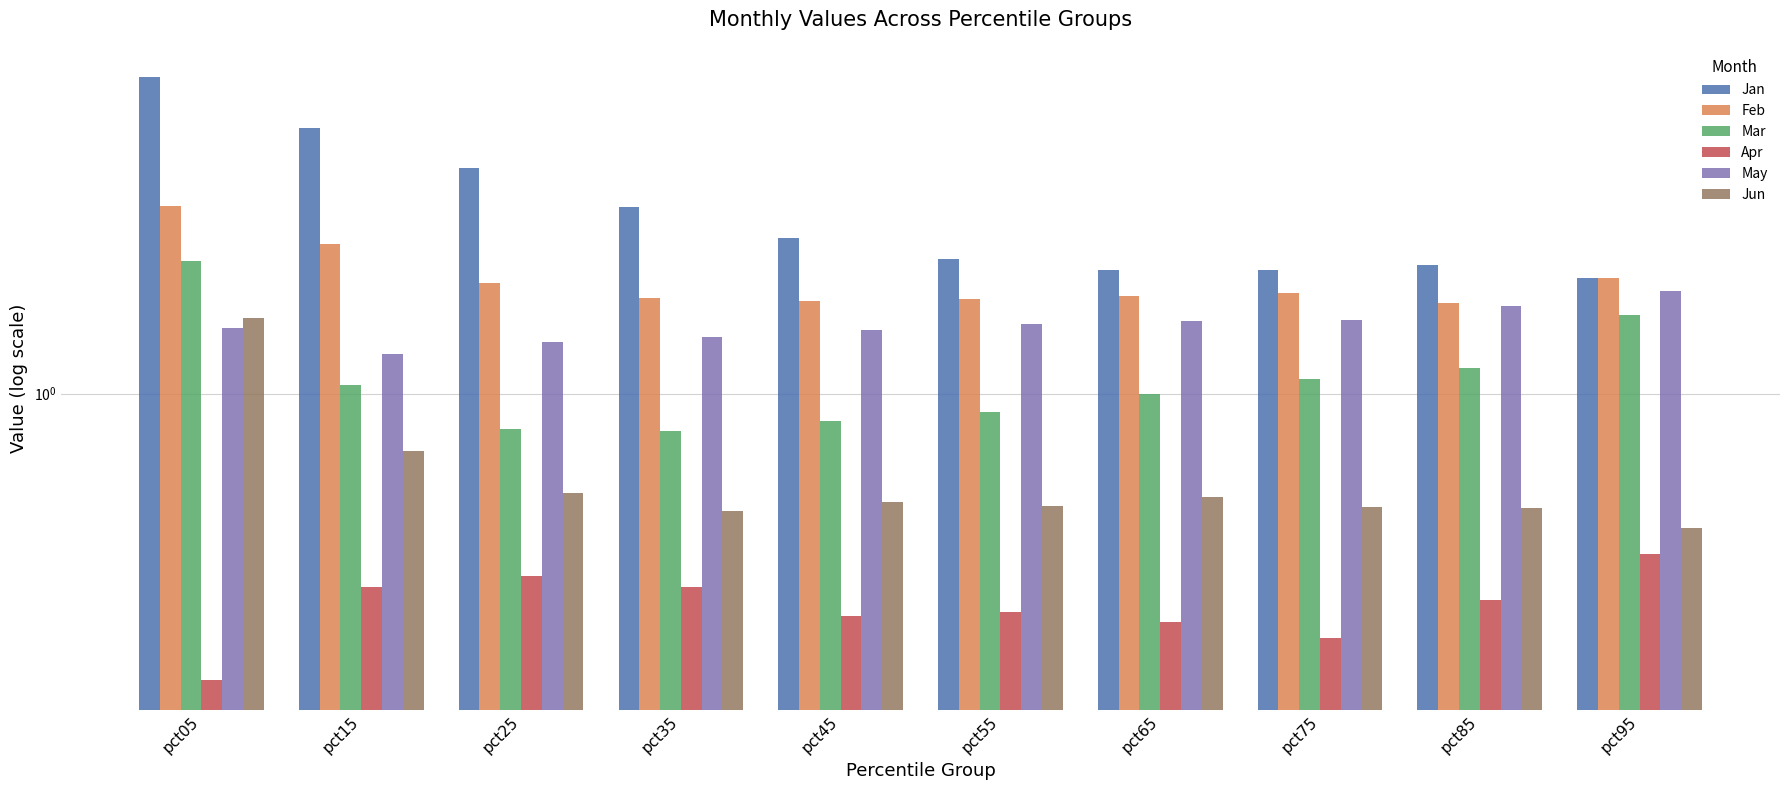

At how many categories does at least one series exceed 7?

1